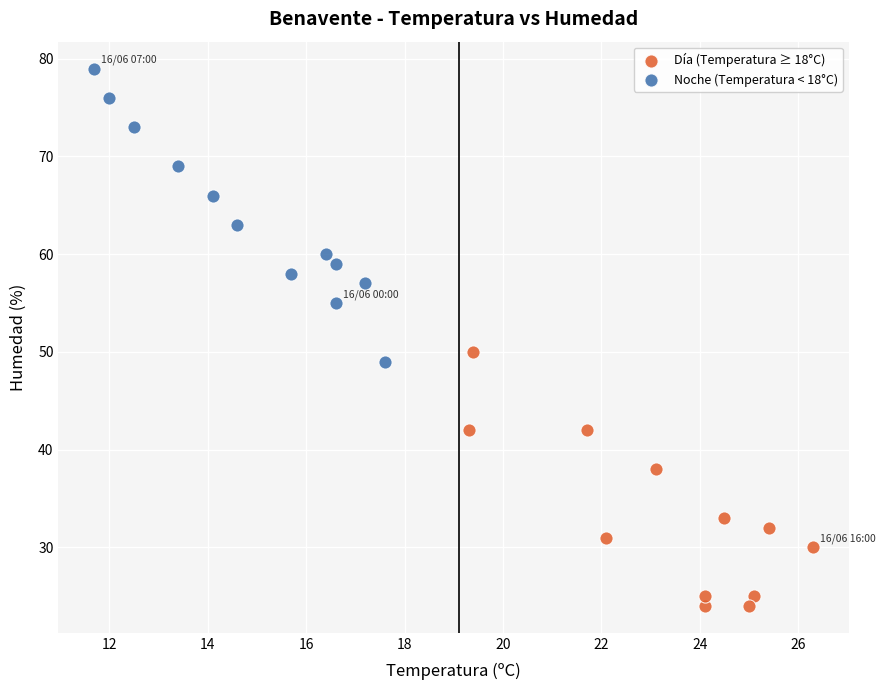

Which series reaches the minimum Y coordinate?

Día (Temperatura ≥ 18°C)